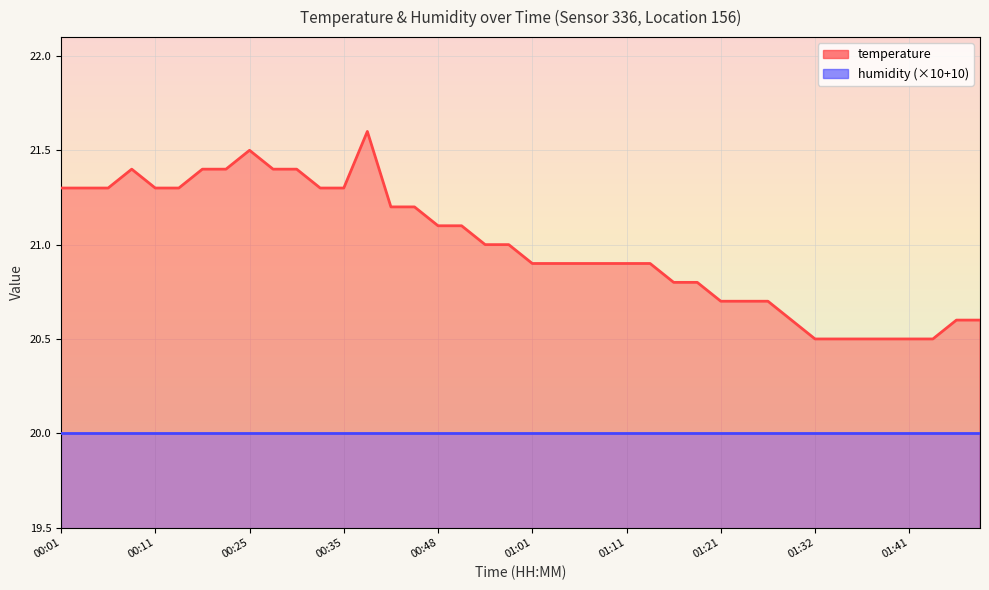

At which category does the data reach its first local peak?

00:09